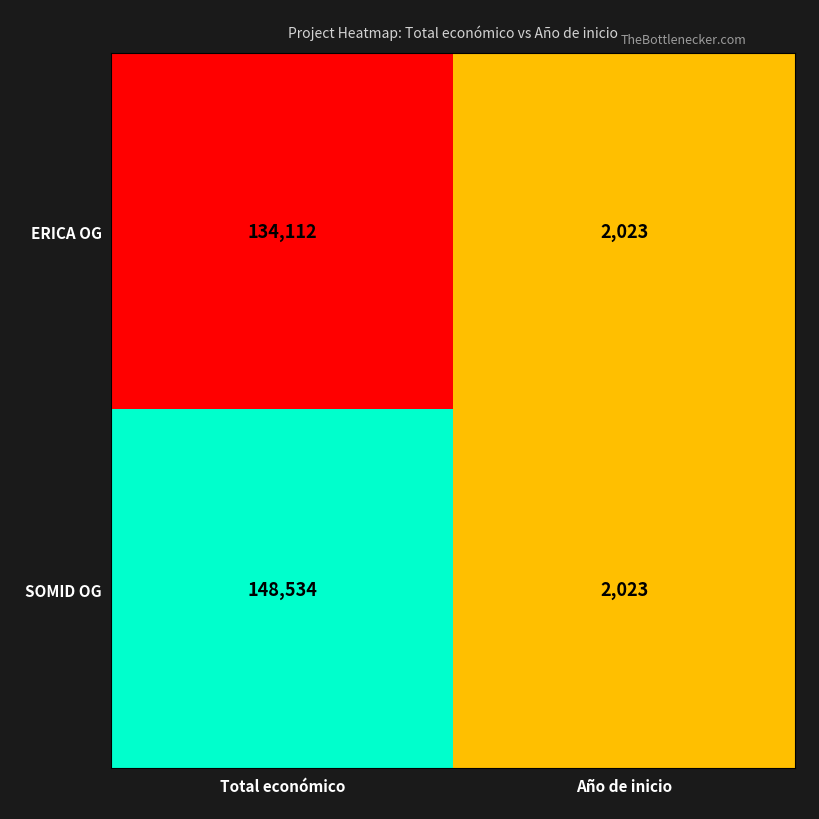

Reading left to right, transcribe all the data shown in this chart.

ERICA OG: 134112	2023
SOMID OG: 148534	2023